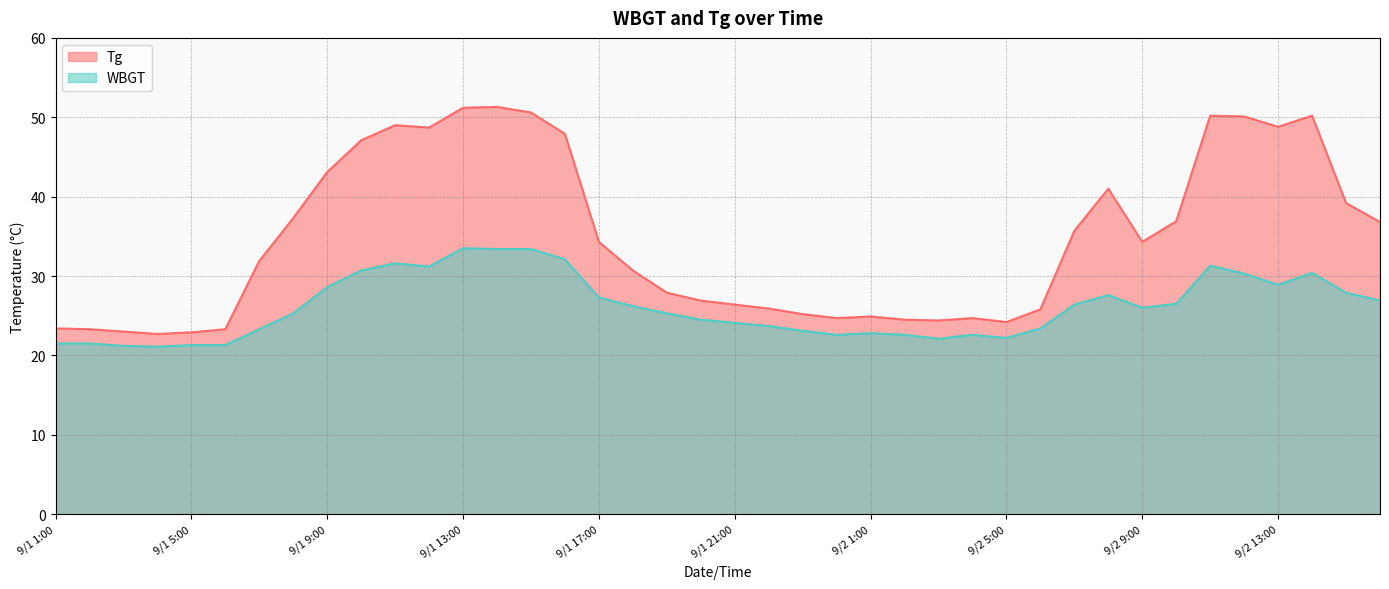

Which series has the largest range (max minus min)?

Tg